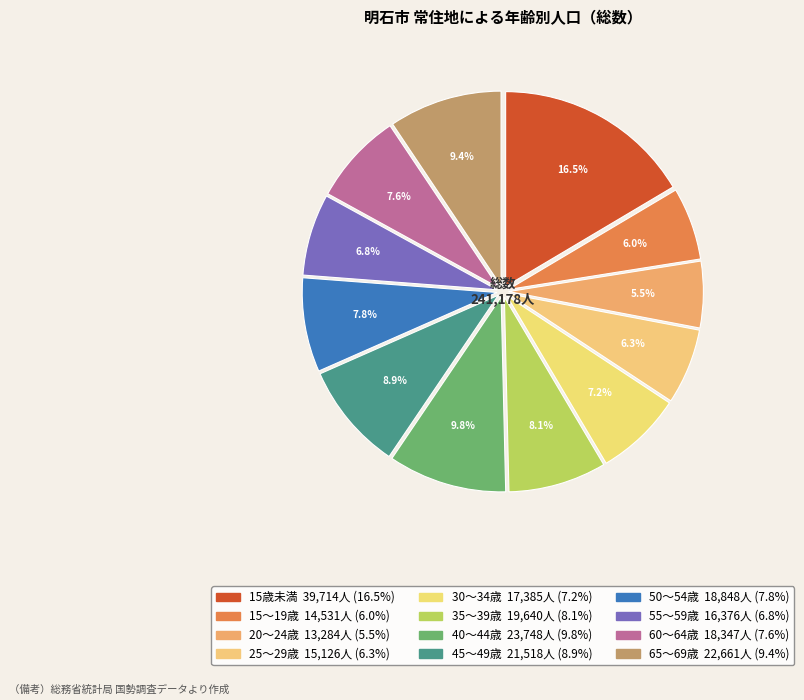

What is the change in value from 15歳未満 to 15～19歳?

-25183